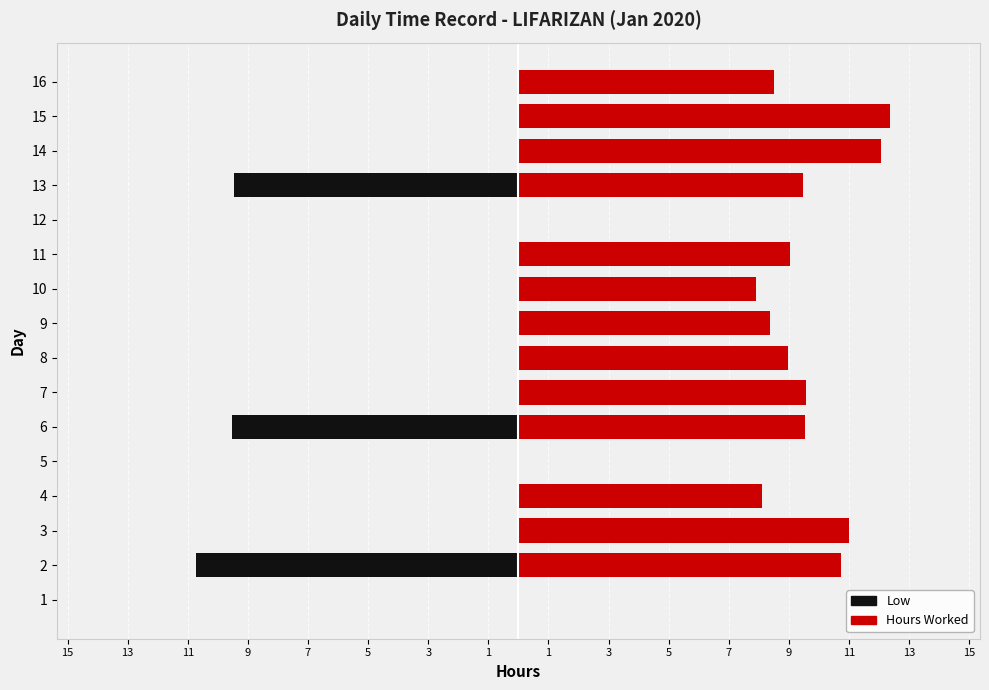

Is the value of Low at 6 greater than the value of Hours Worked at 11?

No